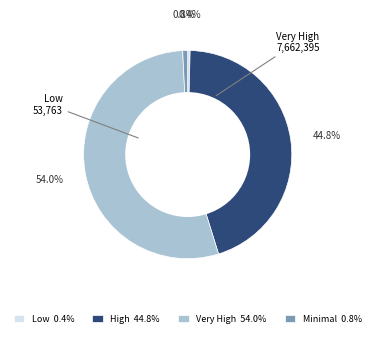

Count the number of slices in the pie.

4